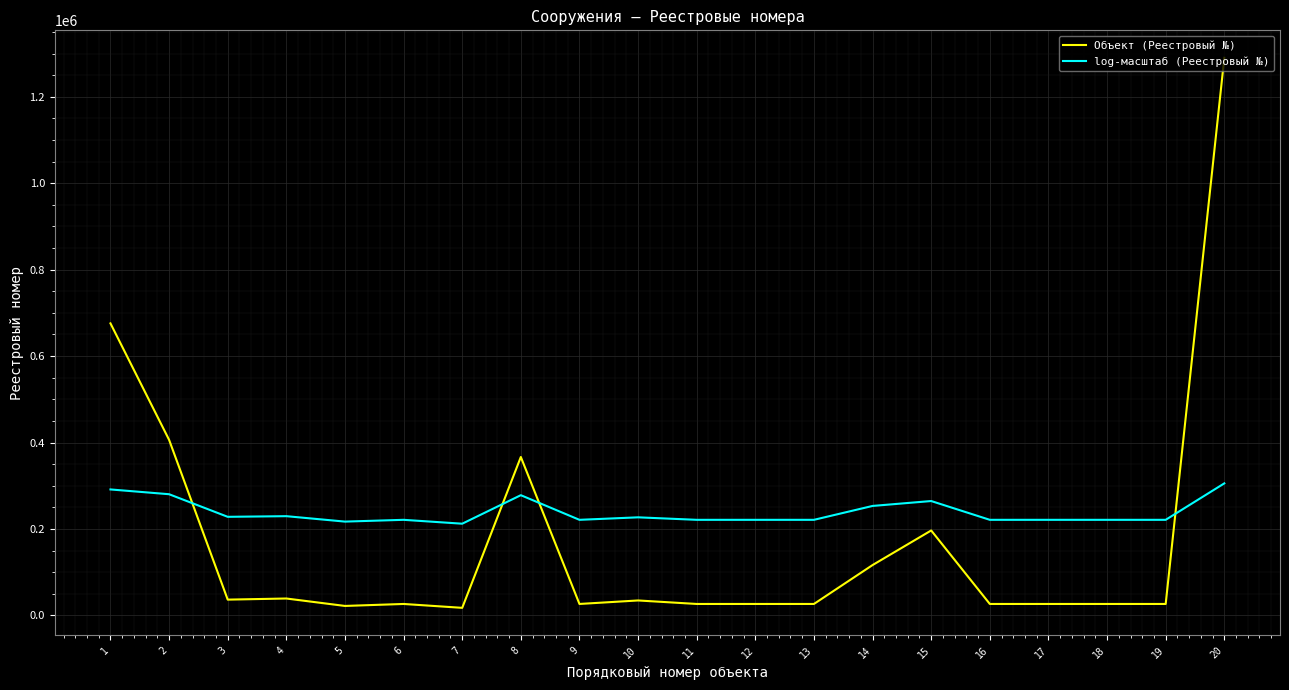

What is the sum of all log-масштаб (Реестровый №) values?

4778632.4